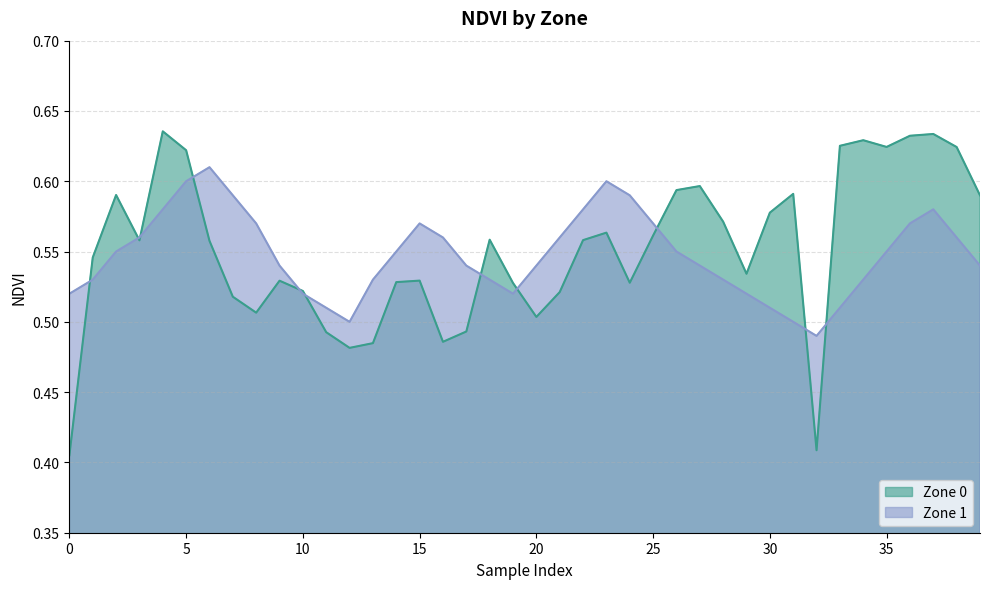

What is the label of the 18th point from the left?

17